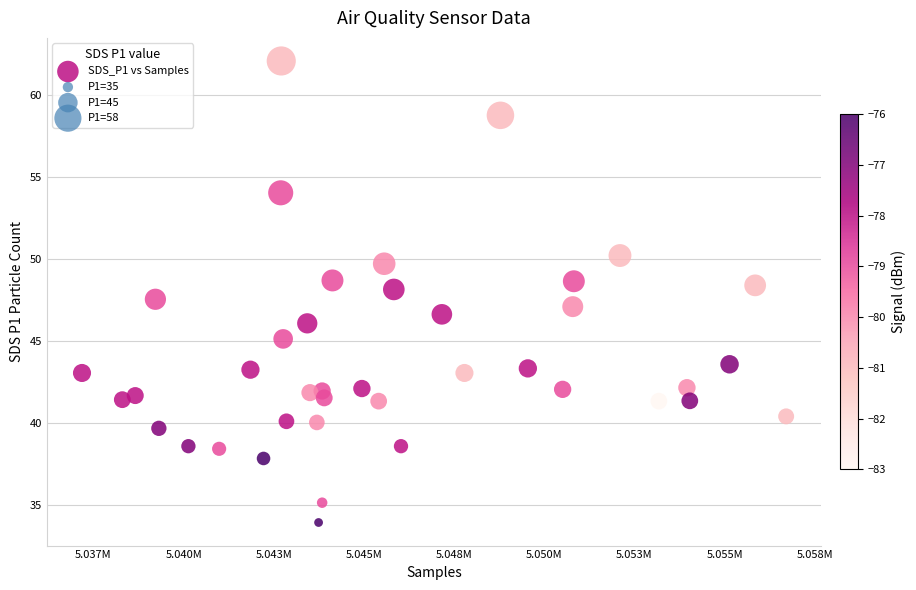

What is the range of Y values (max minus min)?

28.2